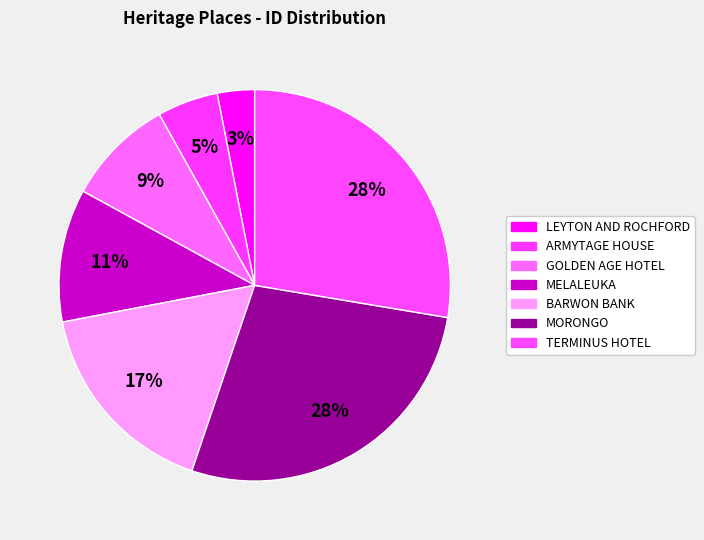

To the nearest percent, what percentage of the pie is ARMYTAGE HOUSE?

5%